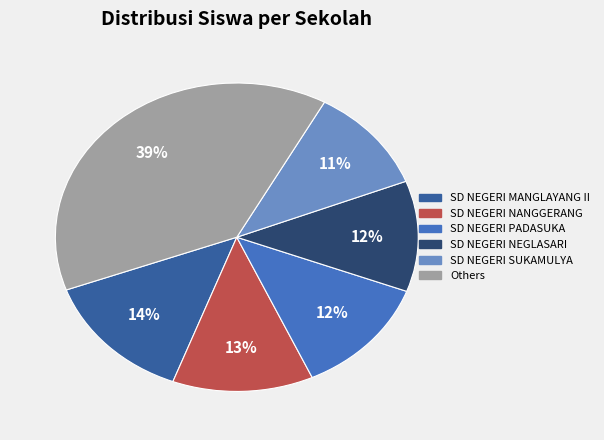

Count the number of slices in the pie.

6